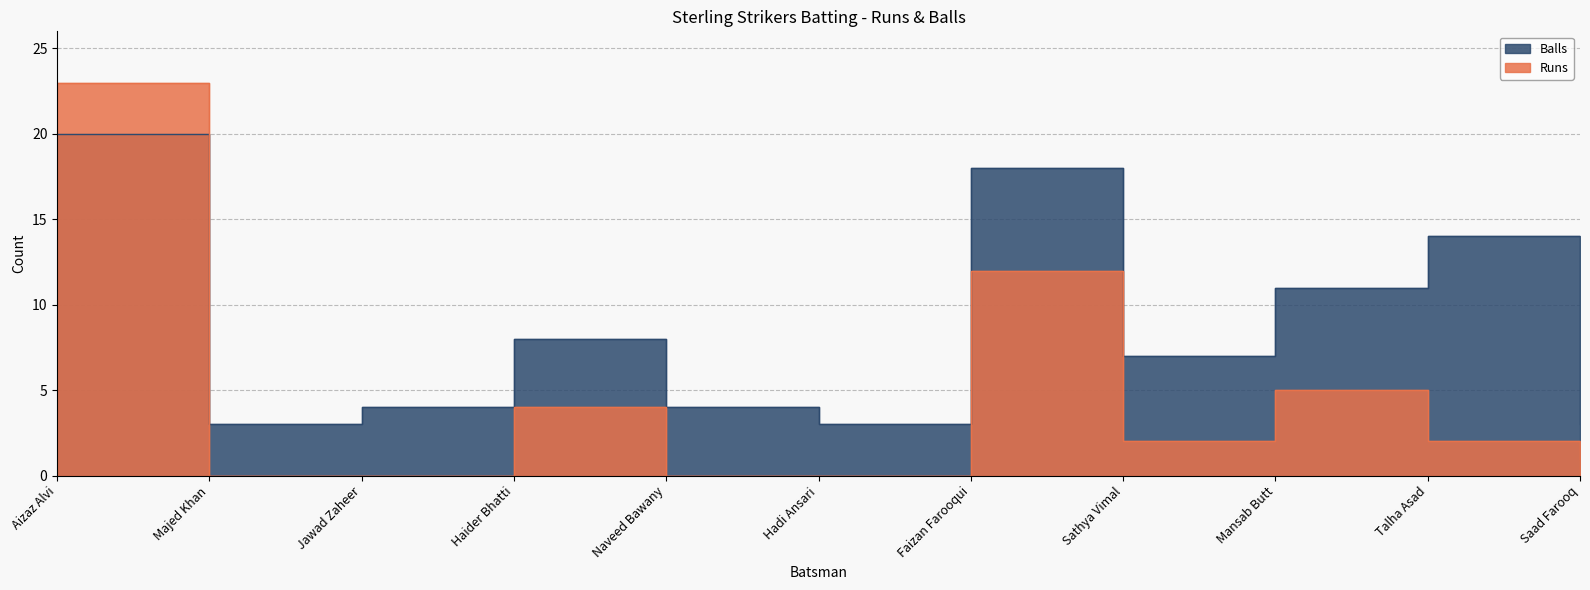

Reading left to right, transcribe all the data shown in this chart.

Runs: Aizaz Alvi=23	Majed Khan=0	Jawad Zaheer=0	Haider Bhatti=4	Naveed Bawany=0	Hadi Ansari=0	Faizan Farooqui=12	Sathya Vimal=2	Mansab Butt=5	Talha Asad=2	Saad Farooq=1
Balls: Aizaz Alvi=20	Majed Khan=3	Jawad Zaheer=4	Haider Bhatti=8	Naveed Bawany=4	Hadi Ansari=3	Faizan Farooqui=18	Sathya Vimal=7	Mansab Butt=11	Talha Asad=14	Saad Farooq=3